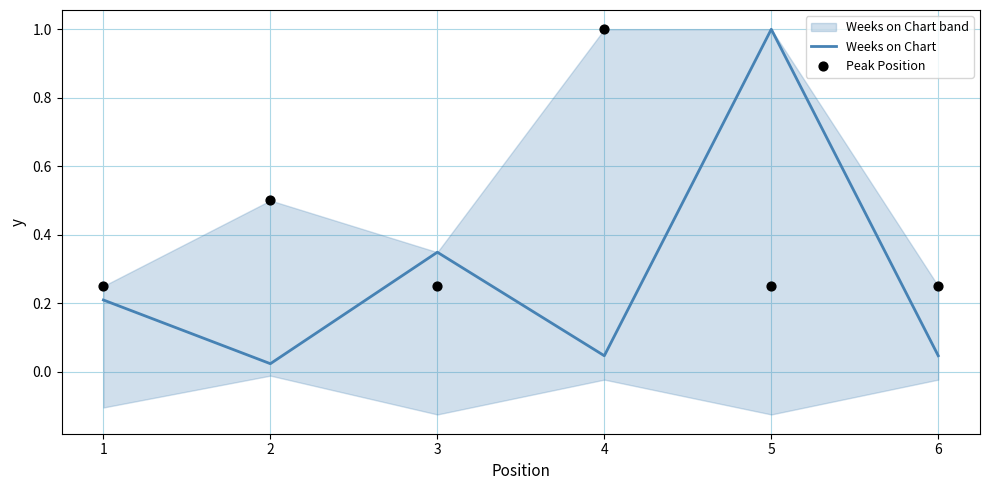

At which category is the sum across all series the highest?

5